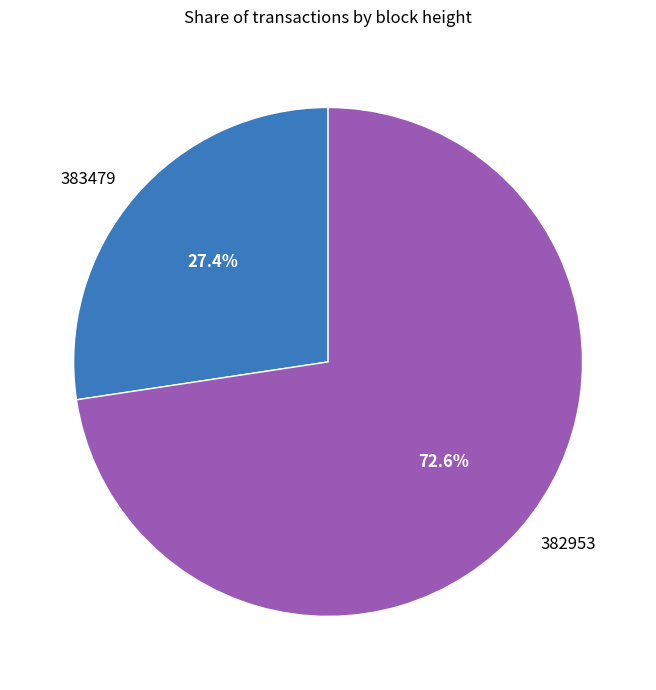

To the nearest percent, what portion does 382953 represent?

73%